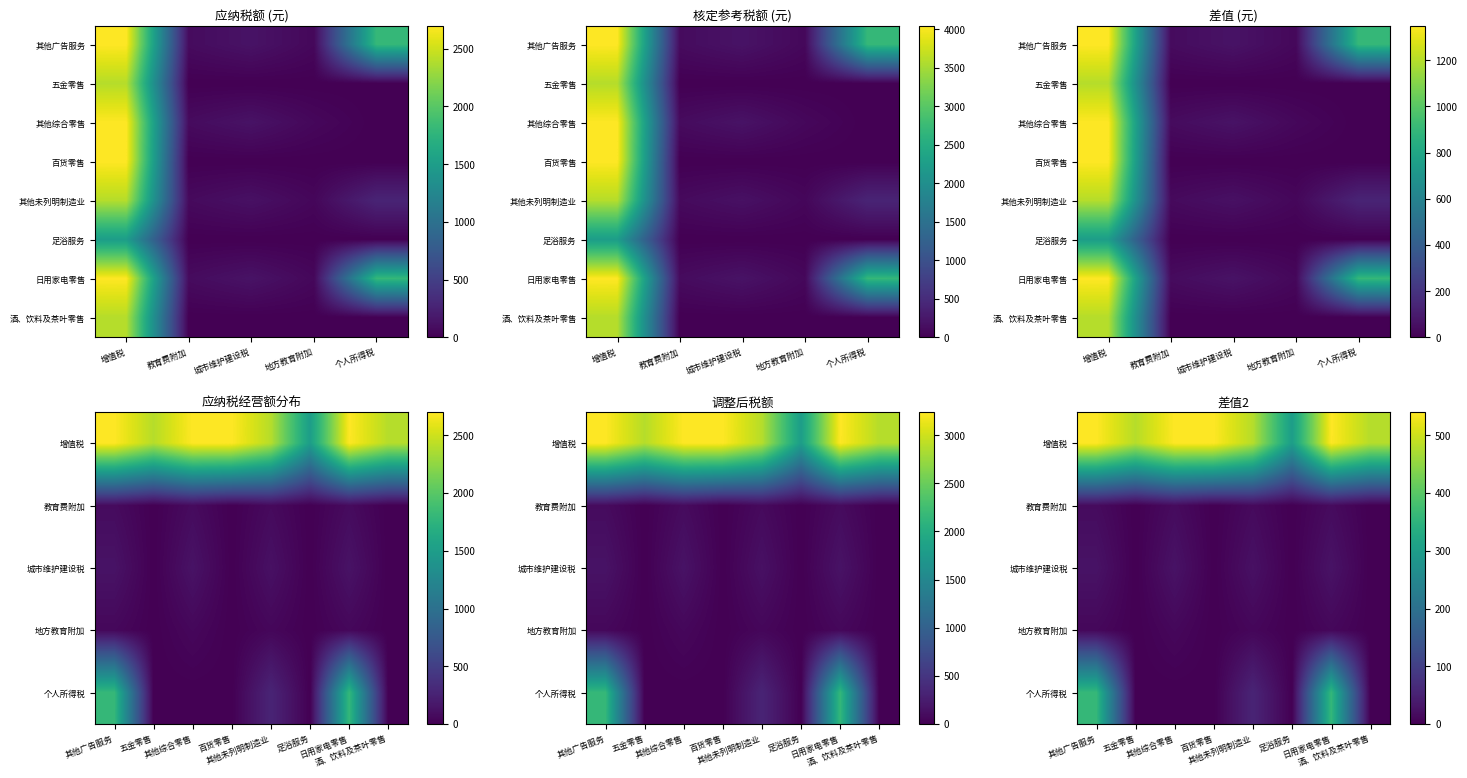

The 其他未列明制造业 series shows 2400 at 增值税. True or false?

True